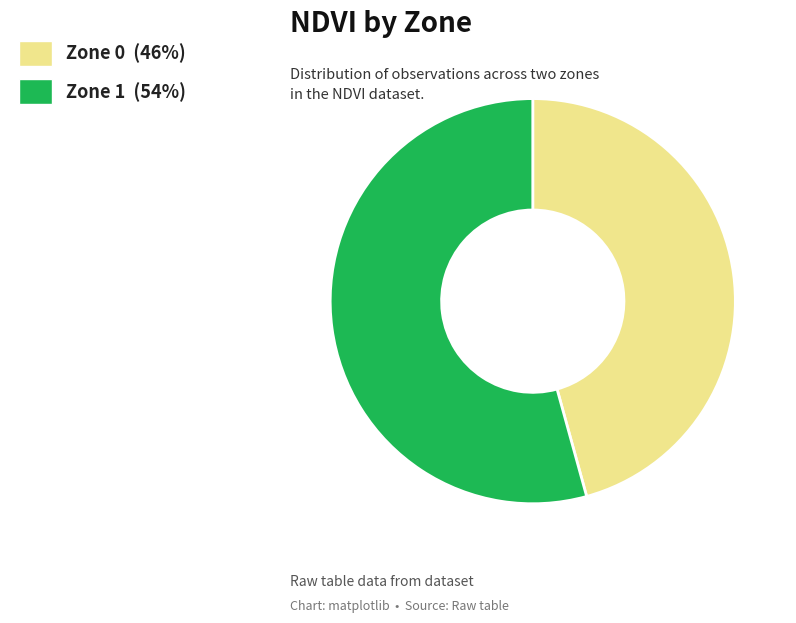

Do Zone 1 and Zone 0 together represent more than half of the pie?

Yes